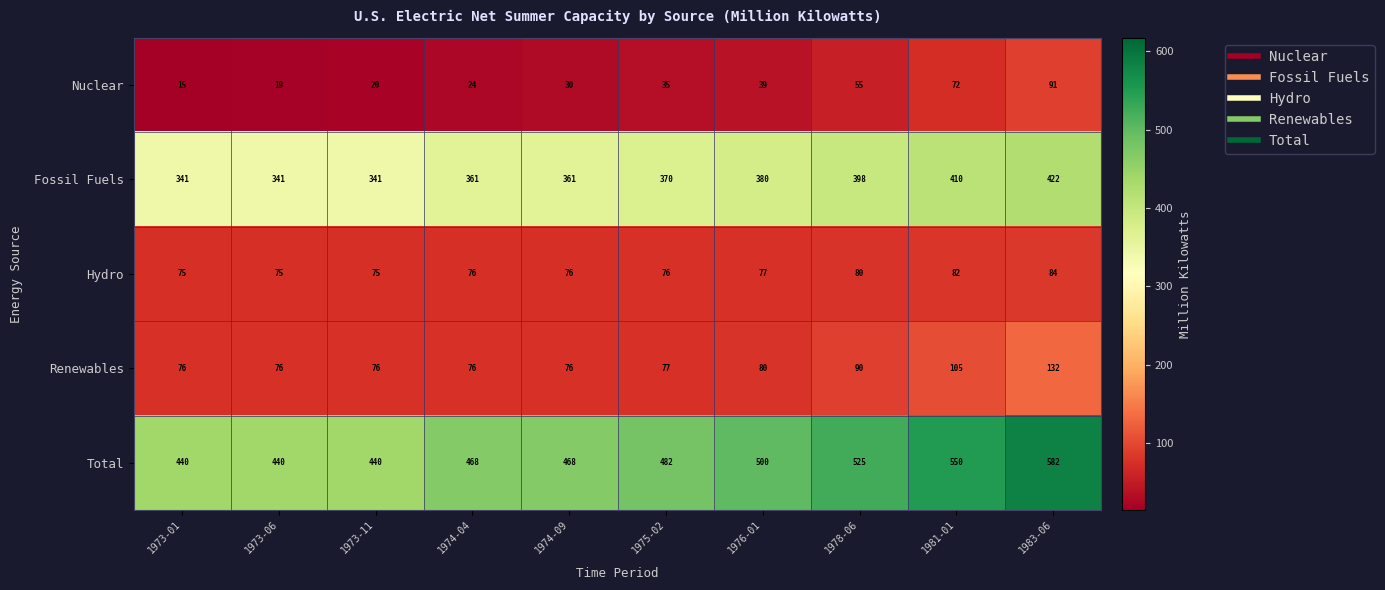

Count the Hydro values in the range 75 to 80.

8